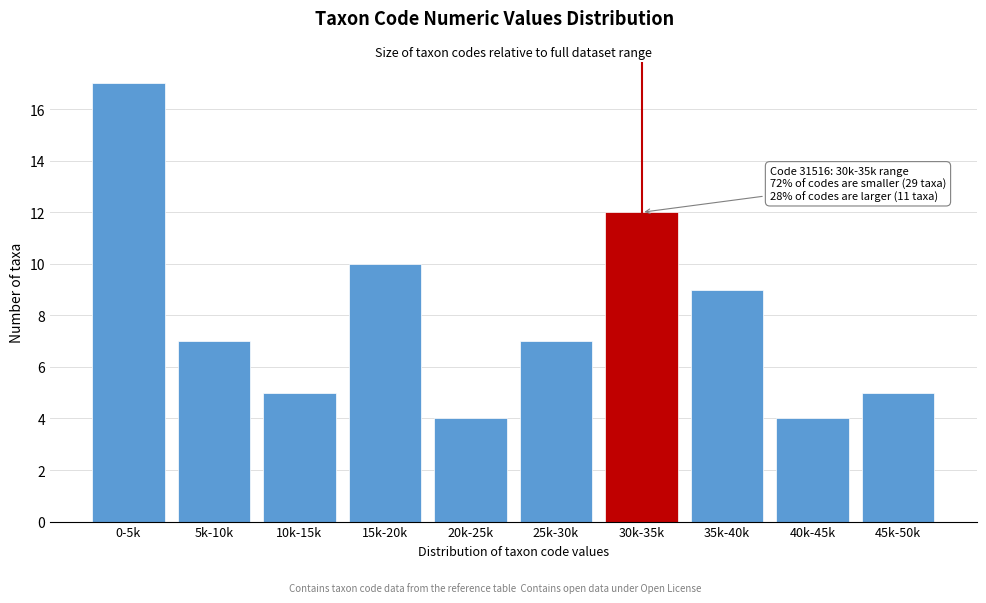

Reading right to left, transcribe all the data shown in this chart.

45k-50k=5	40k-45k=4	35k-40k=9	30k-35k=12	25k-30k=7	20k-25k=4	15k-20k=10	10k-15k=5	5k-10k=7	0-5k=17